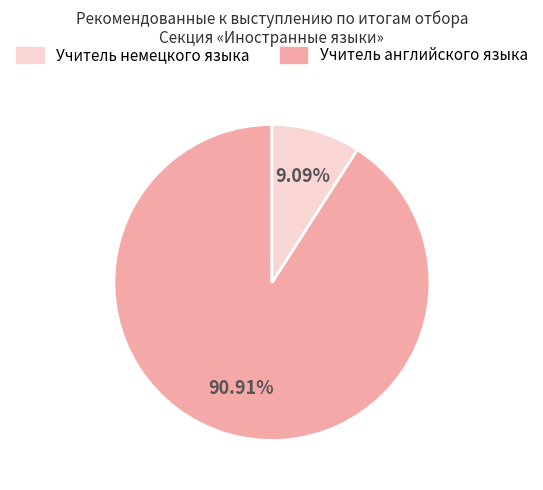

Is there a majority slice in this chart?

Yes